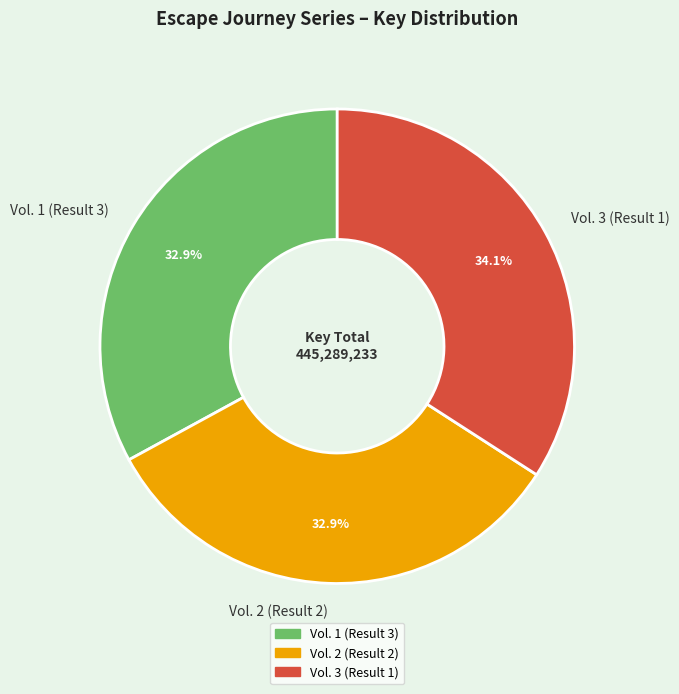

Does Vol. 3 (Result 1) account for over 50% of the chart?

No